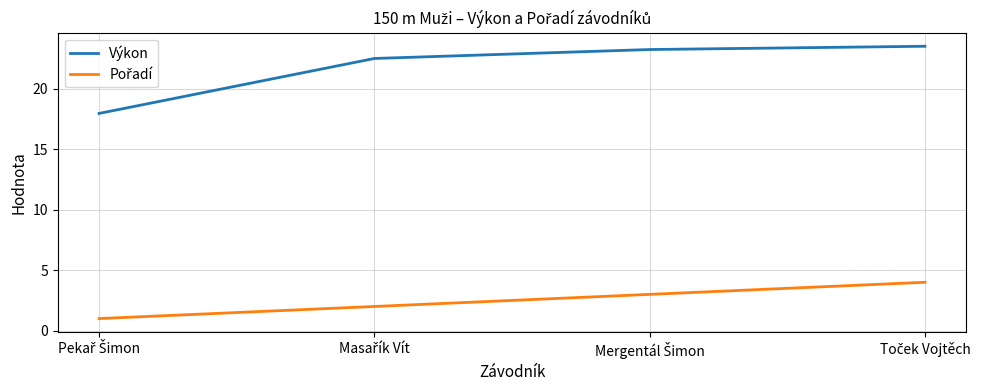

What is the sum of all Výkon values?

87.2